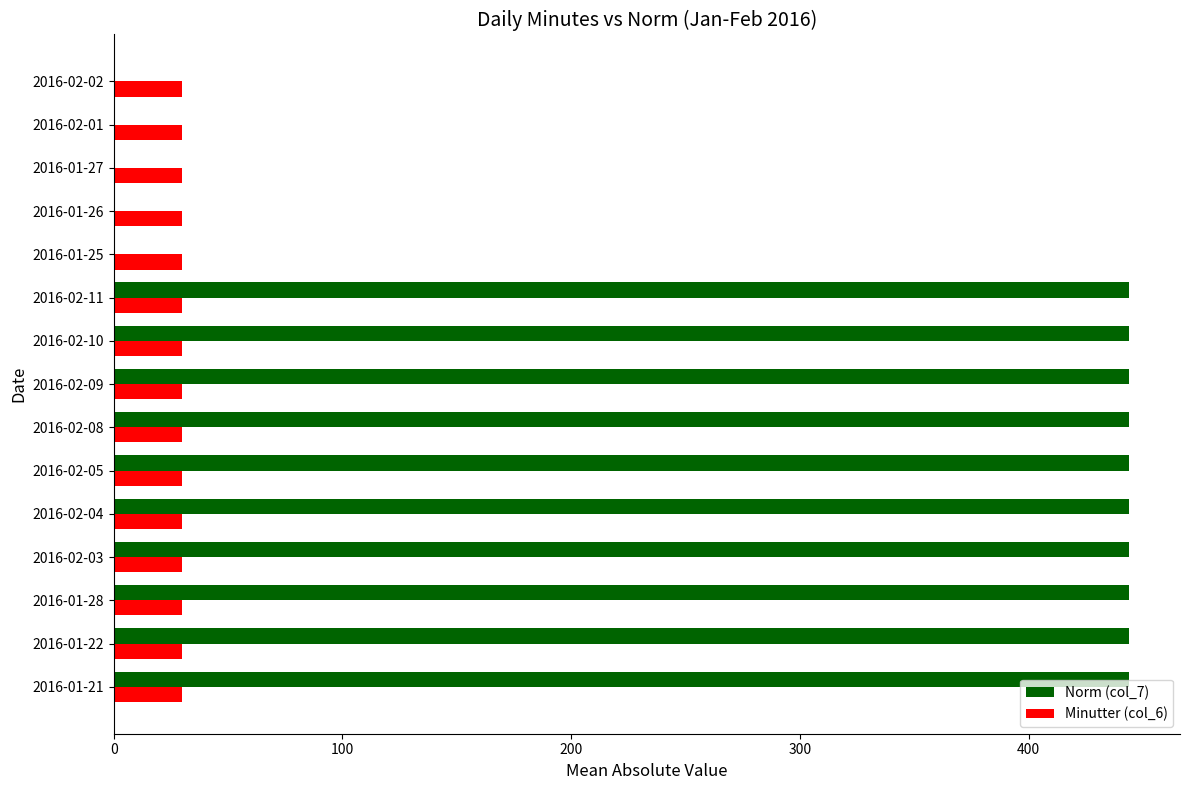

What are all the series names shown in the legend?

Norm (col_7), Minutter (col_6)